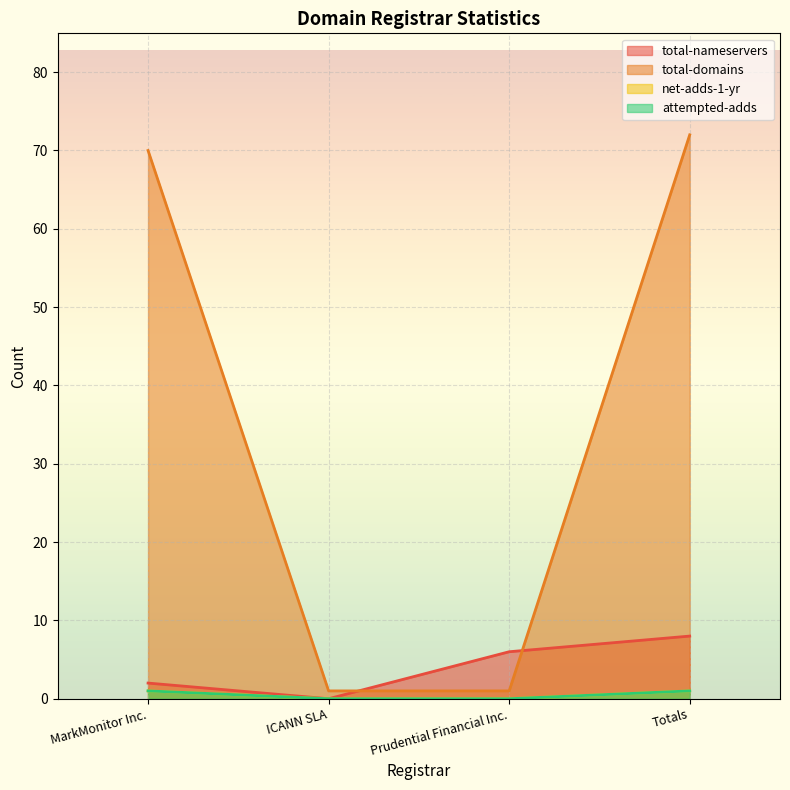

Count the attempted-adds values in the range 0 to 1.

4